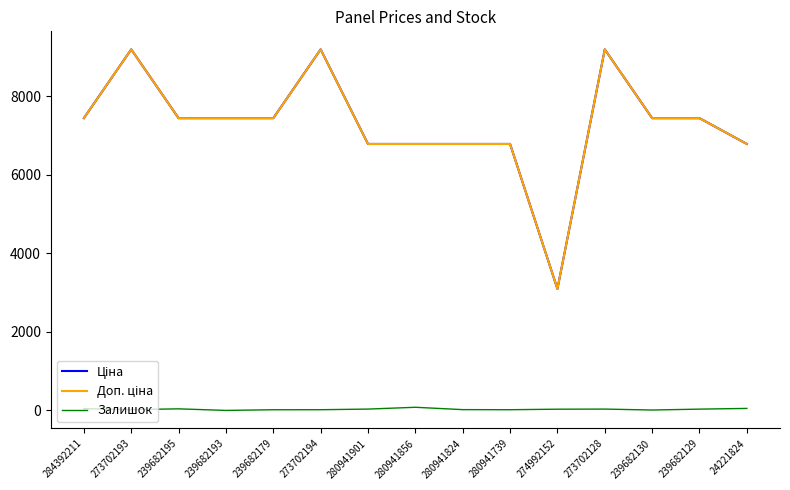

Does the chart display data point markers on the line(s)?

No